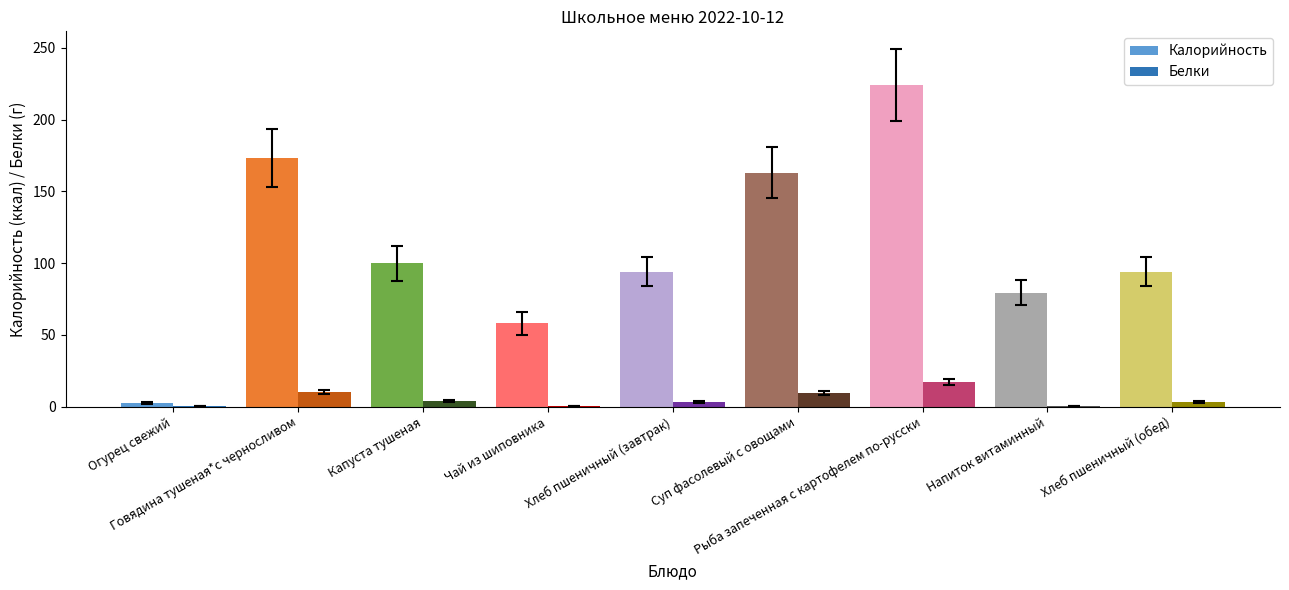

What is the sum of all Белки values?

47.3